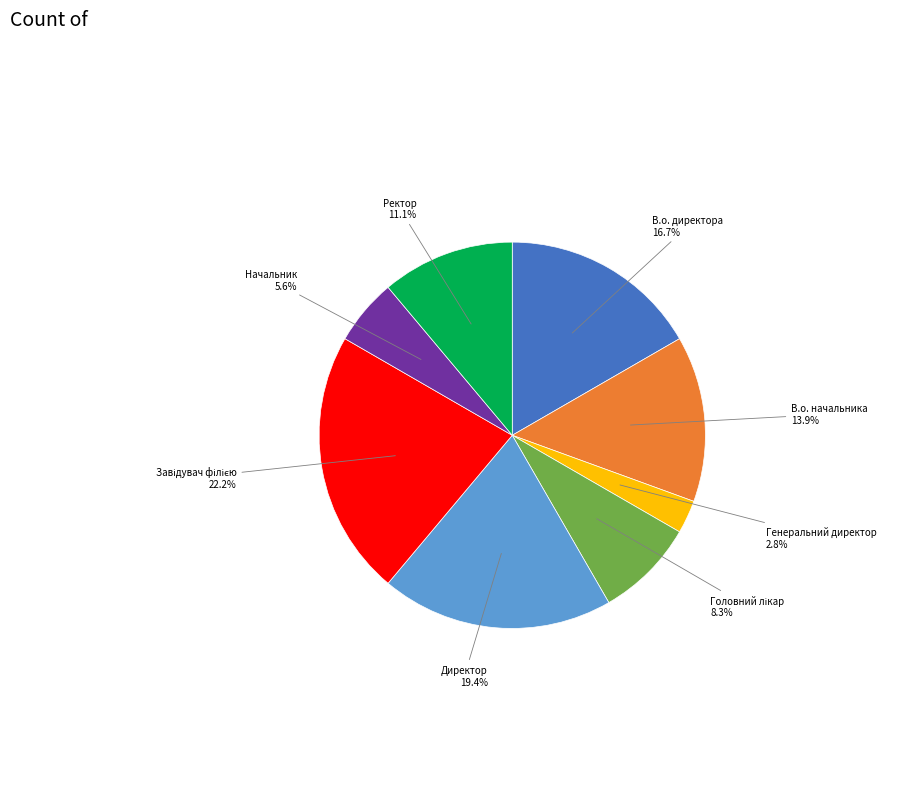

Is there a majority slice in this chart?

No